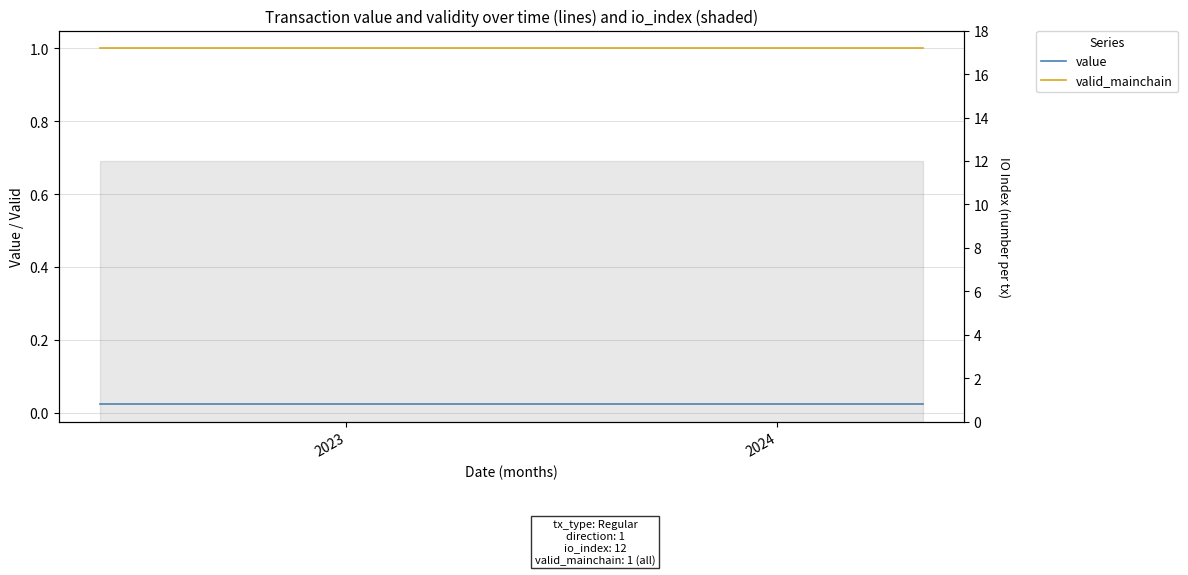

How many lines are shown in the chart?

3